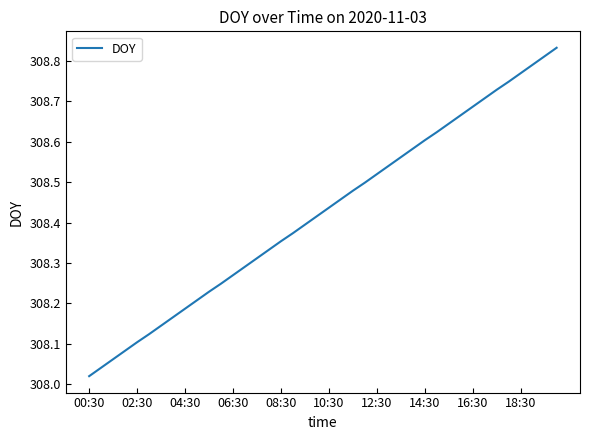

What is the difference between the maximum and minimum values?

0.8